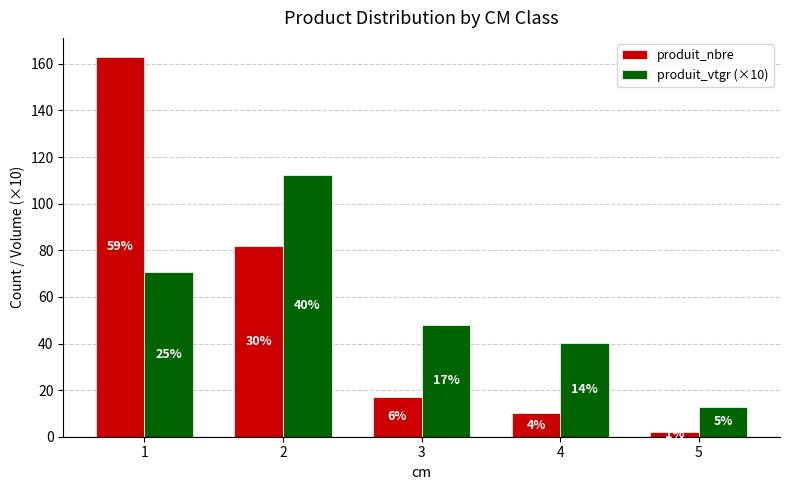

Reading right to left, list all the values displayed in this chart.

produit_nbre: 5=2.0	4=10.0	3=17.0	2=82.0	1=163.0
produit_vtgr (×10): 5=13.0	4=40.1	3=48.1	2=112.4	1=70.6